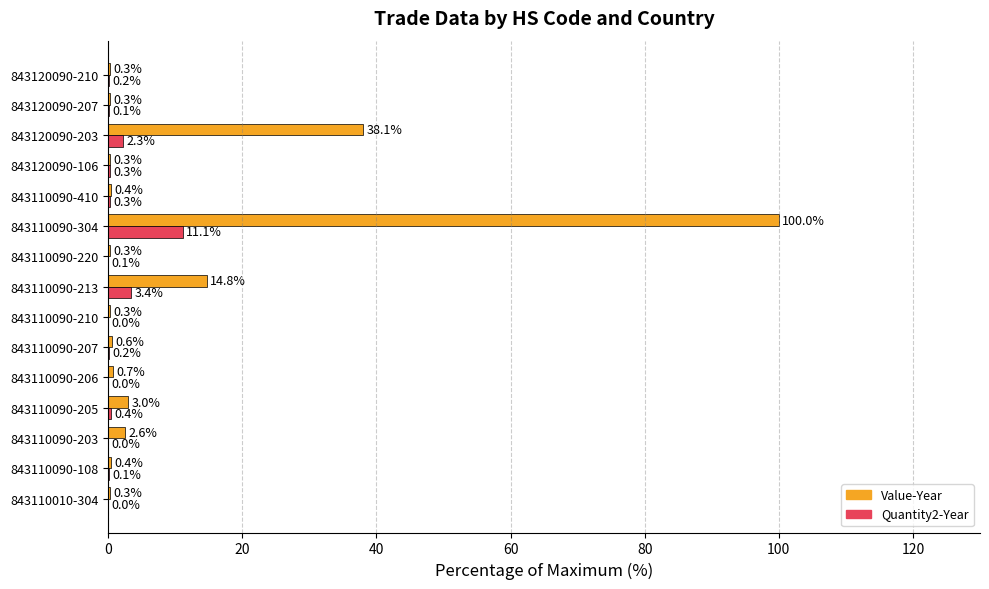

At which category does the chart reach its peak across all series?

843110090-304